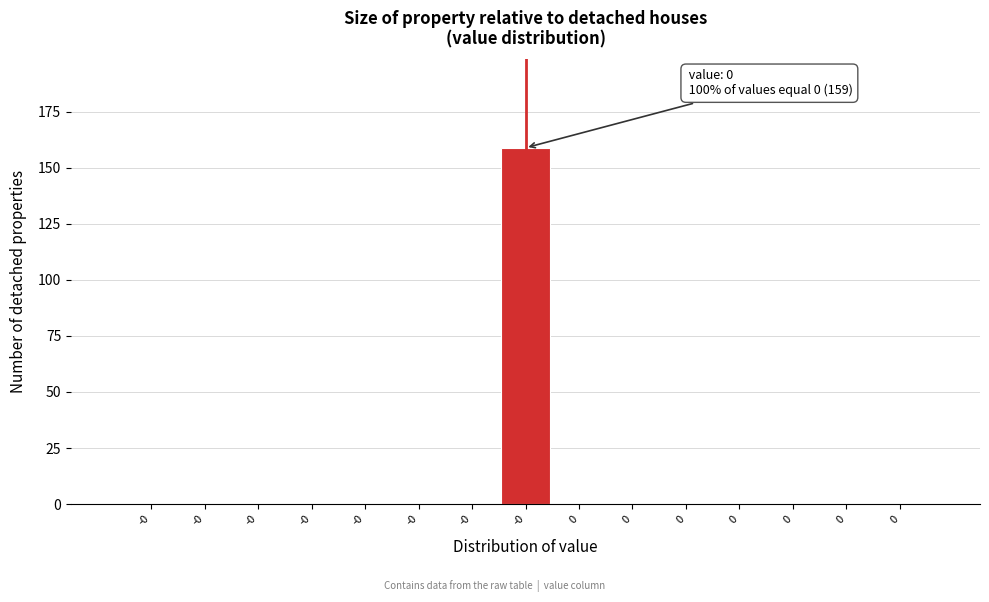

How many distinct data groups are displayed?

1